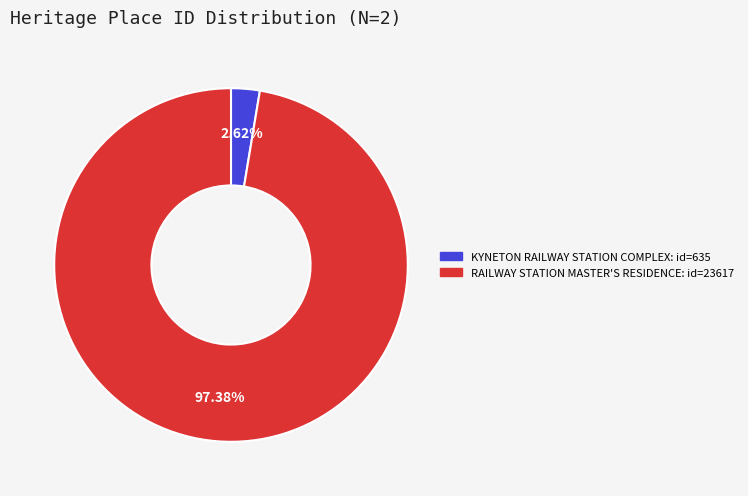

To the nearest percent, what is the difference between the KYNETON RAILWAY STATION COMPLEX and RAILWAY STATION MASTER'S RESIDENCE slice percentages?

95%